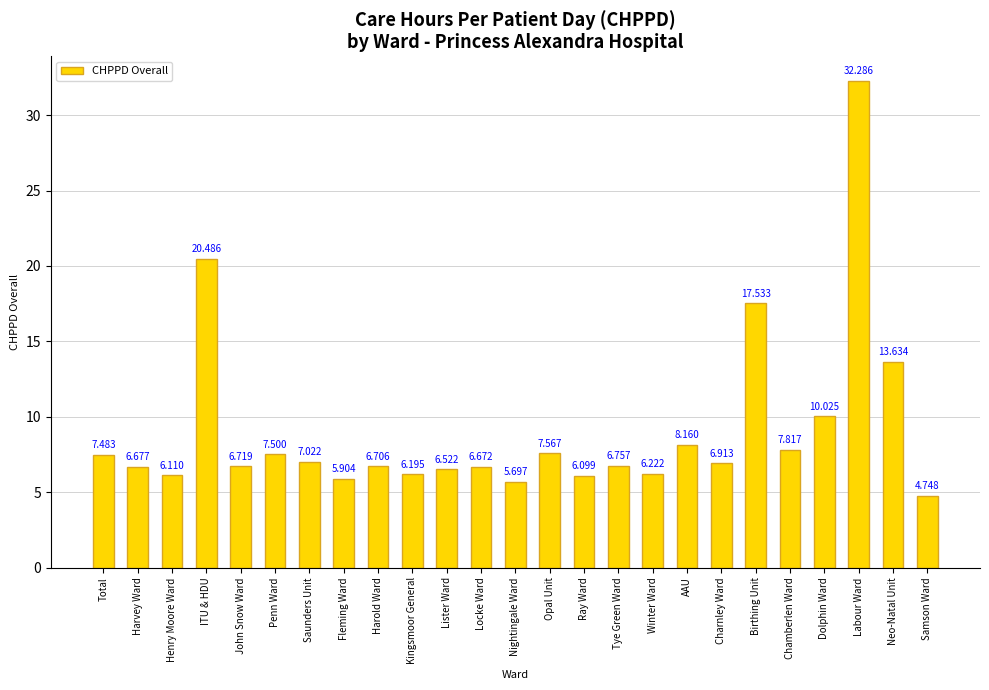

Which label corresponds to the smallest value in the chart?

Samson Ward